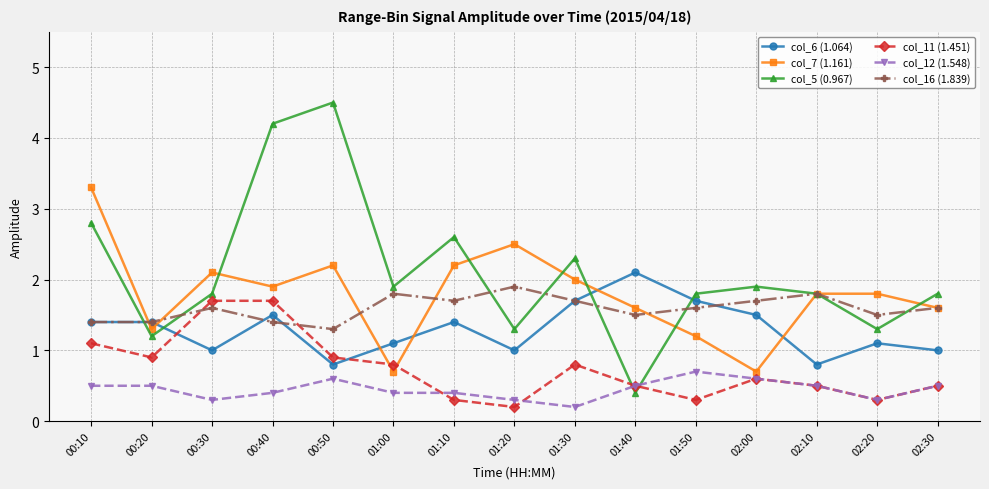

Count the number of data series in this chart.

6